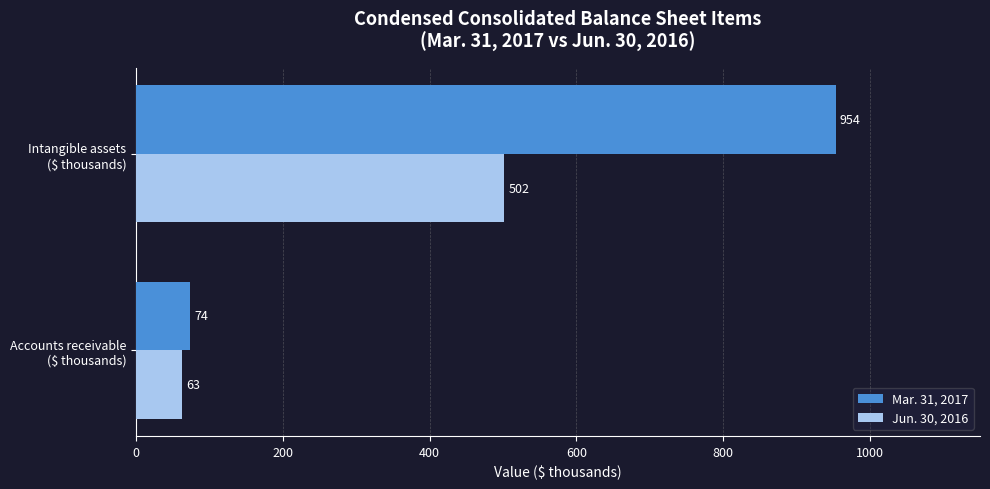

At how many categories does at least one series exceed 508?

1